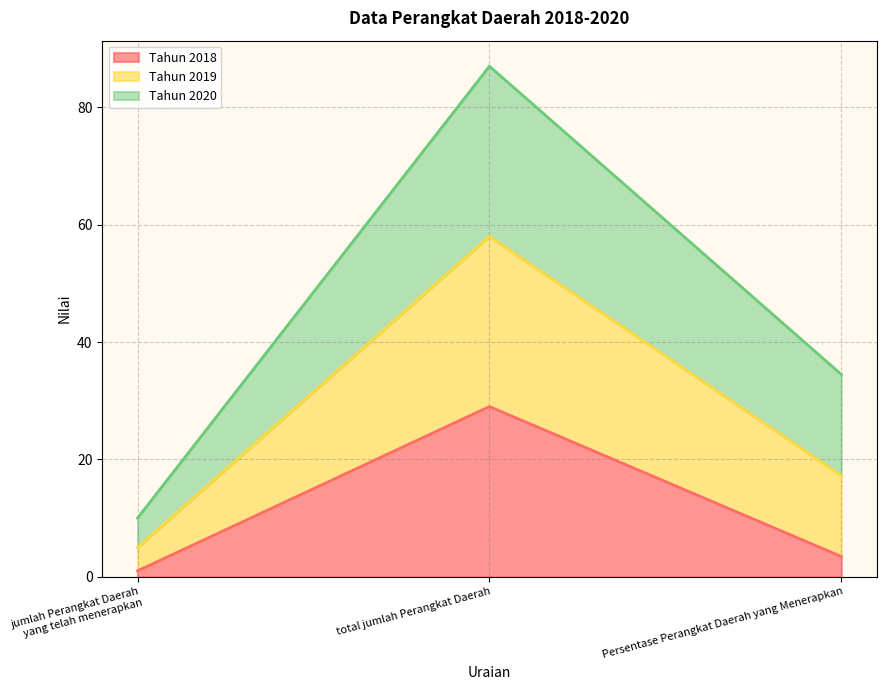

The value of Tahun 2018 at total jumlah Perangkat Daerah is 29.0. True or false?

True